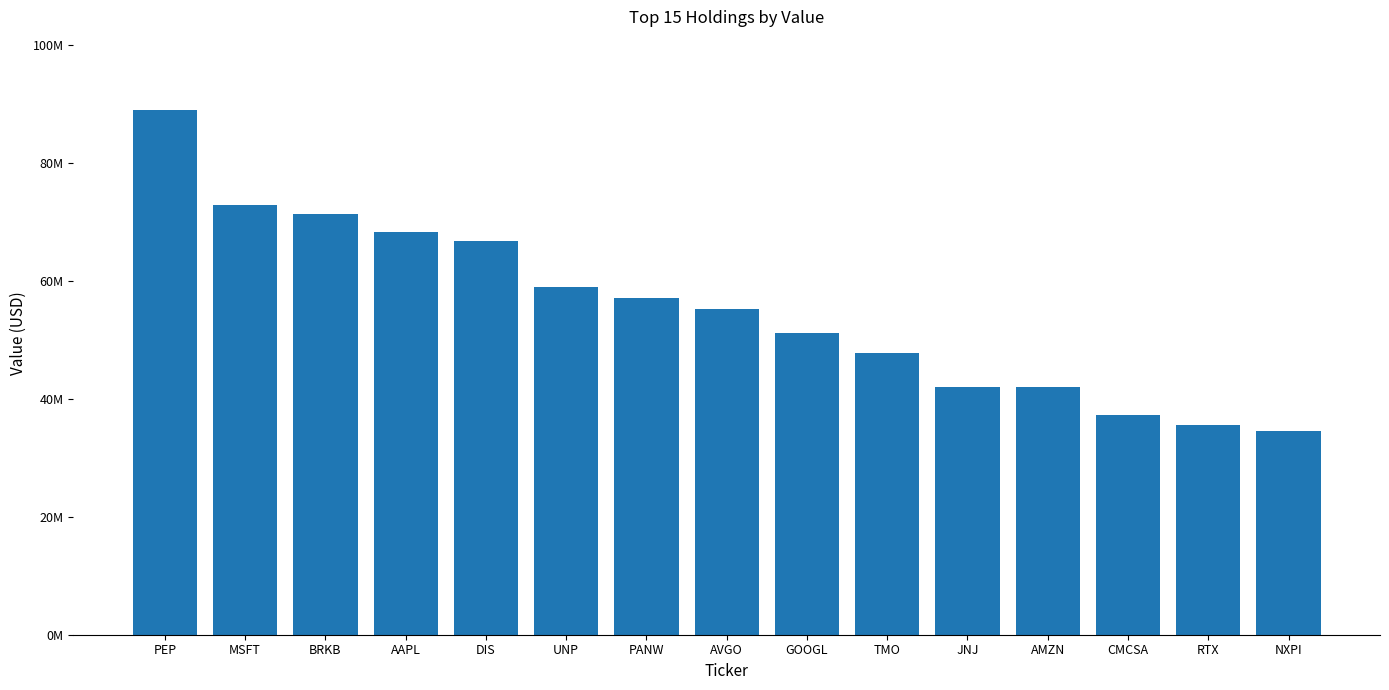

List the labels in order of value, smallest first.

NXPI, RTX, CMCSA, AMZN, JNJ, TMO, GOOGL, AVGO, PANW, UNP, DIS, AAPL, BRKB, MSFT, PEP